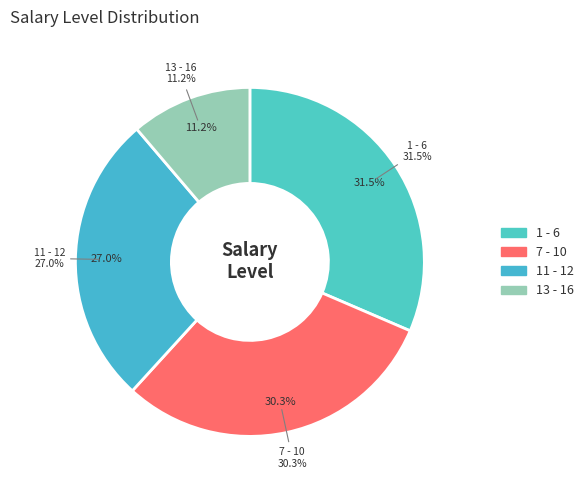

Combined, do 7 - 10 and 11 - 12 account for over 50%?

Yes